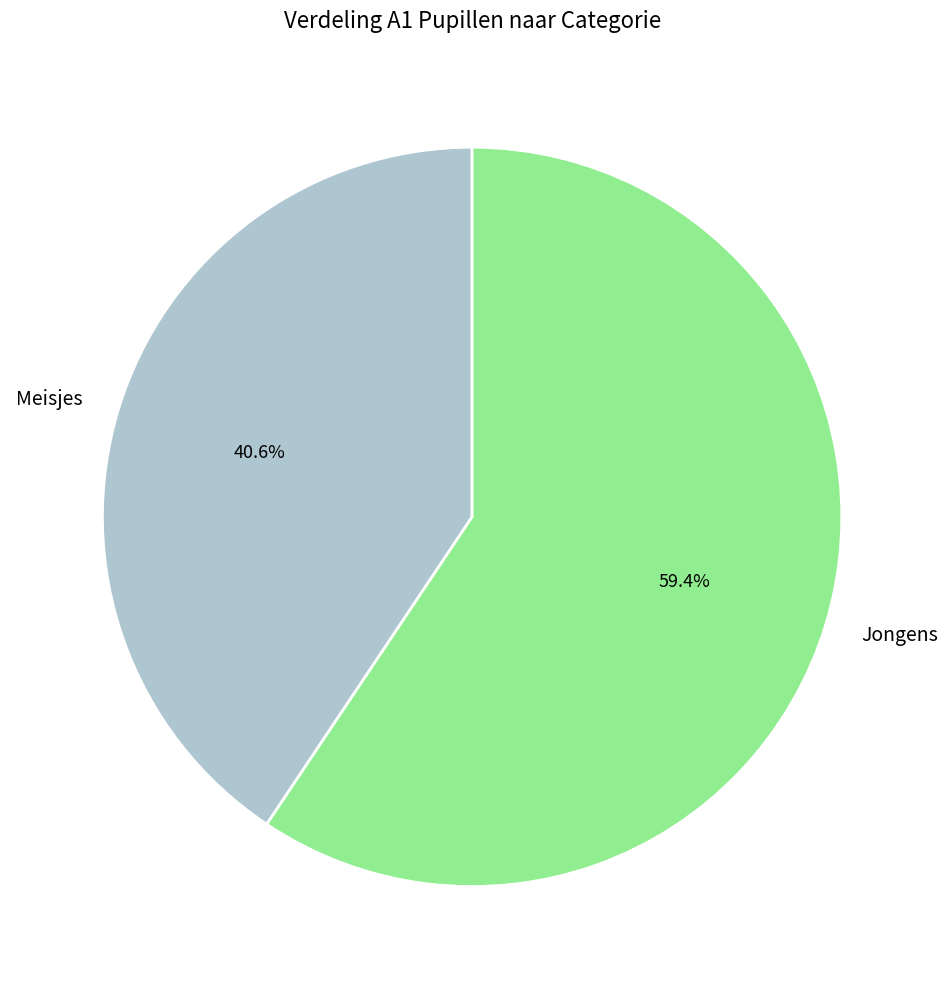

Count the number of slices in the pie.

2